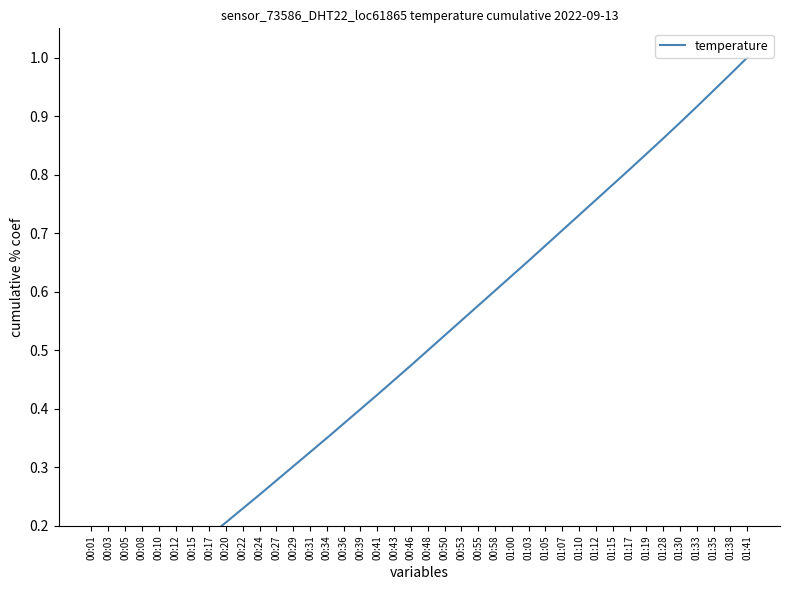

The value at 00:31 is 0.1. True or false?

False